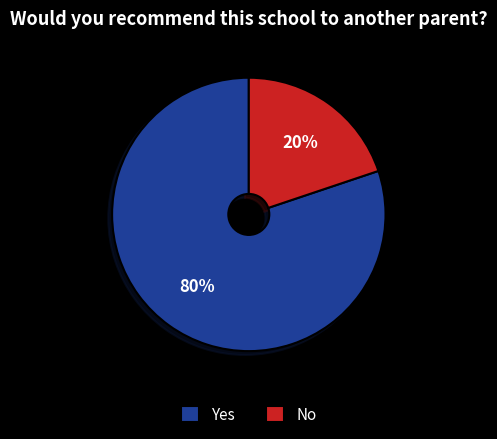

Count the number of slices in the pie.

2